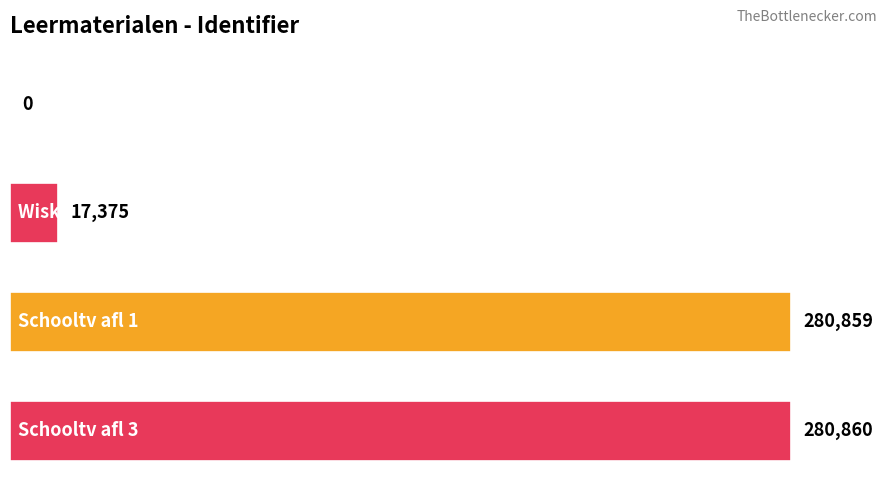

What is the sum of all values?

579094